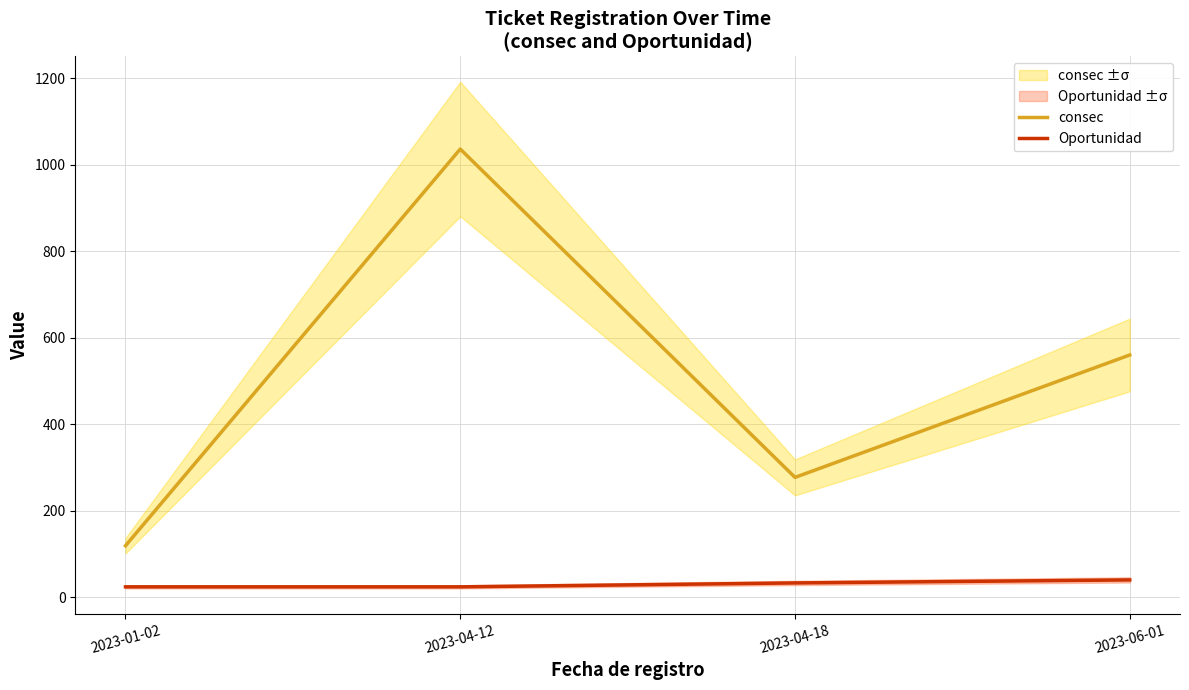

Where is Oportunidad nearest to the value 32?

2023-04-18